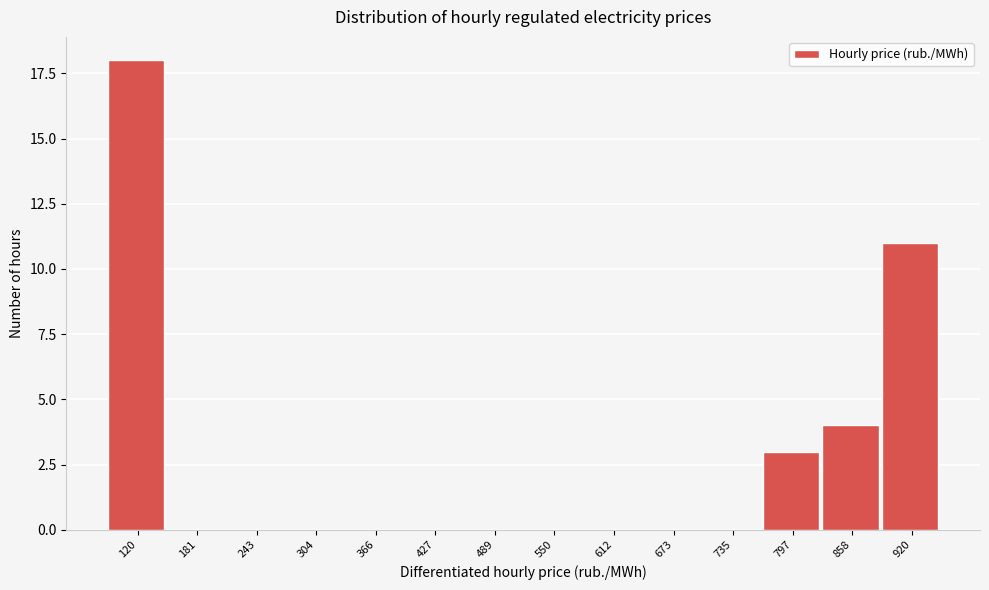

Reading left to right, transcribe all the data shown in this chart.

120=18	181=0	243=0	304=0	366=0	427=0	489=0	550=0	612=0	673=0	735=0	797=3	858=4	920=11